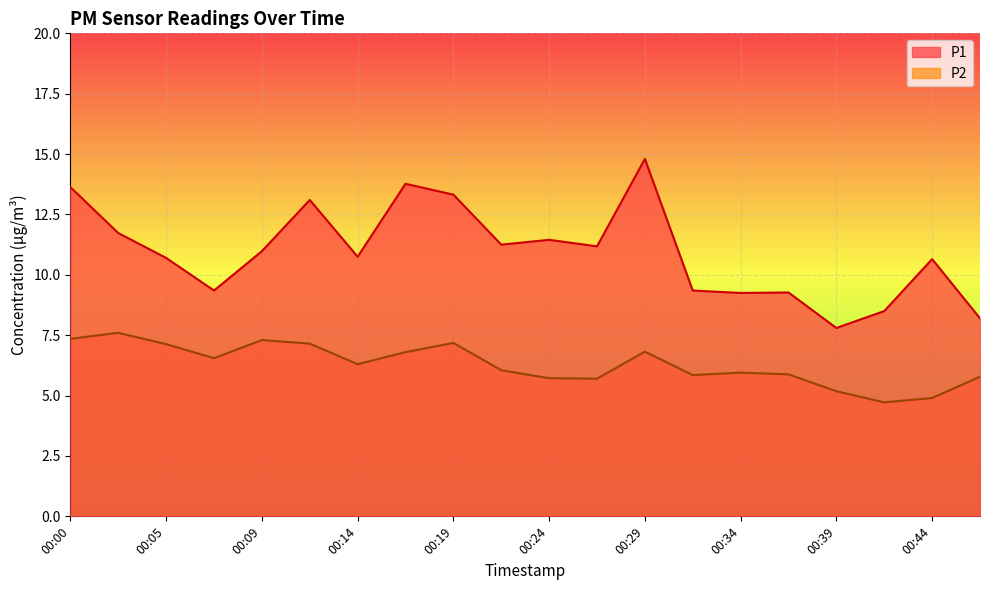

How many values in the P2 series are below 6?

9